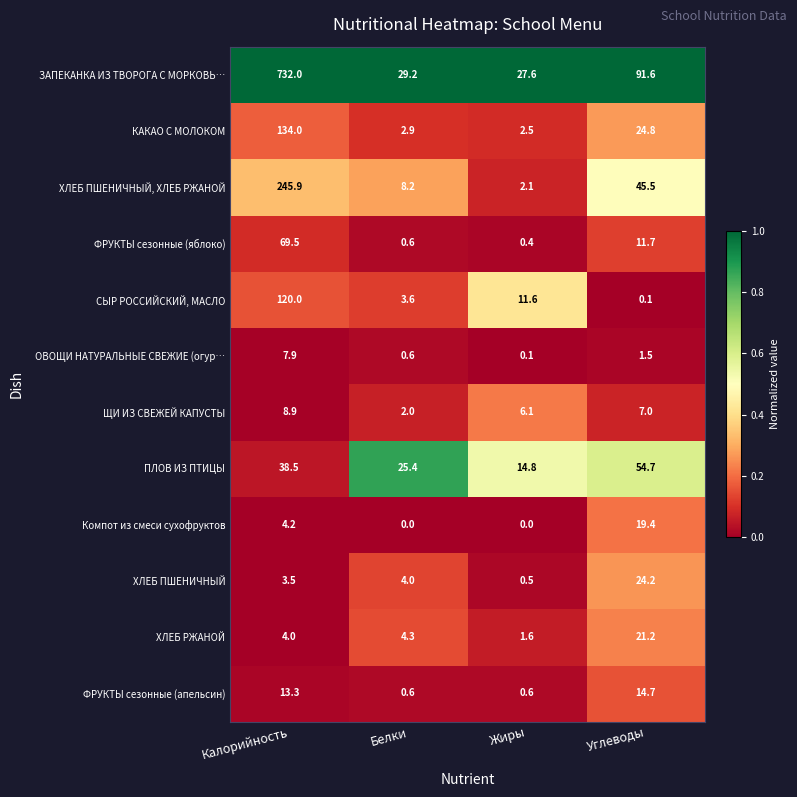

At which label does ПЛОВ ИЗ ПТИЦЫ reach its minimum?

Жиры